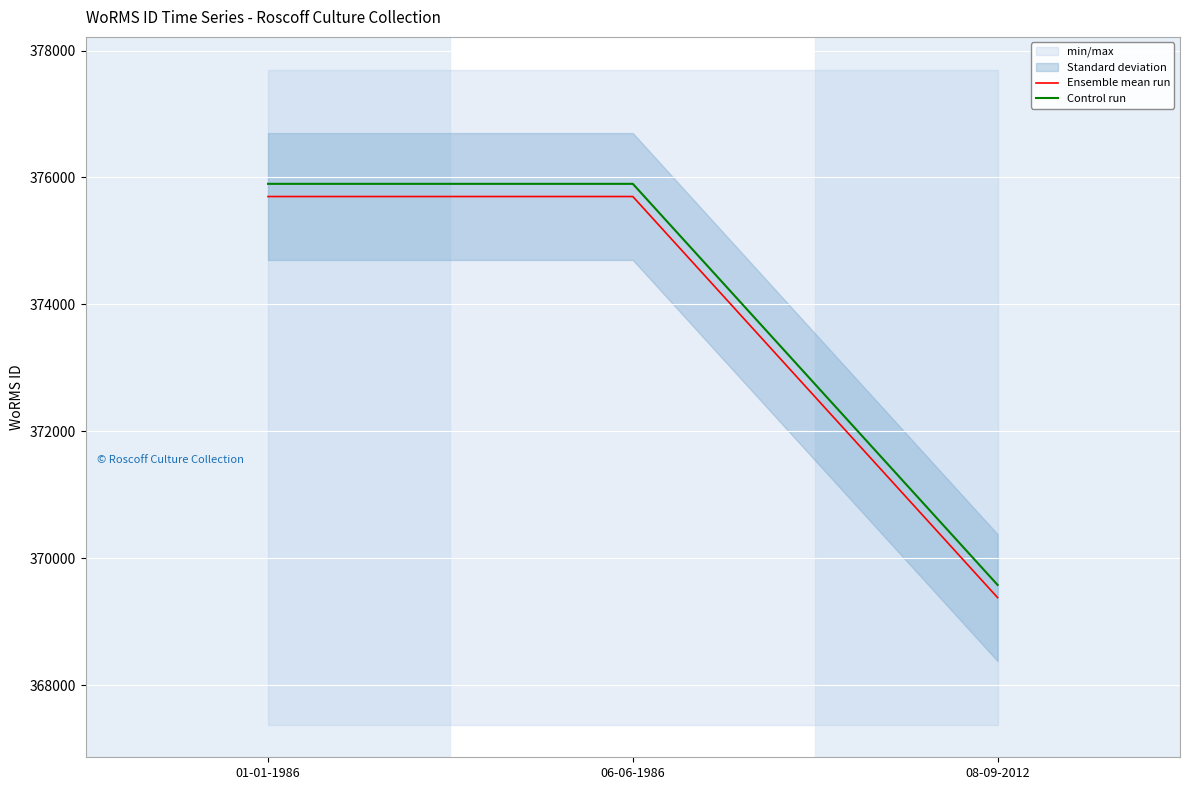

Which series changed the most between 06-06-1986 and 08-09-2012?

Ensemble mean run